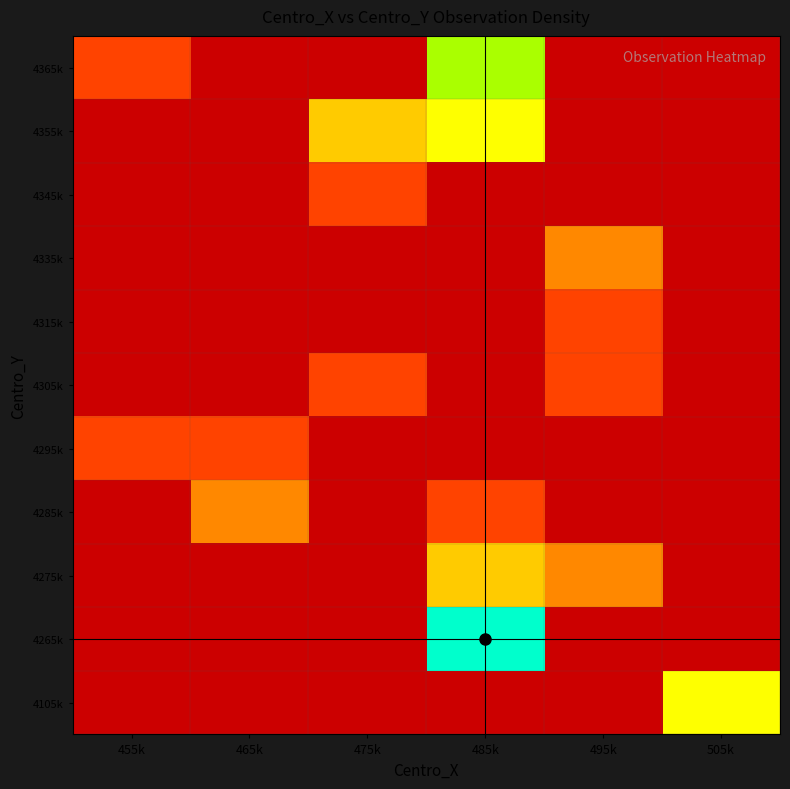

How many distinct data groups are displayed?

11